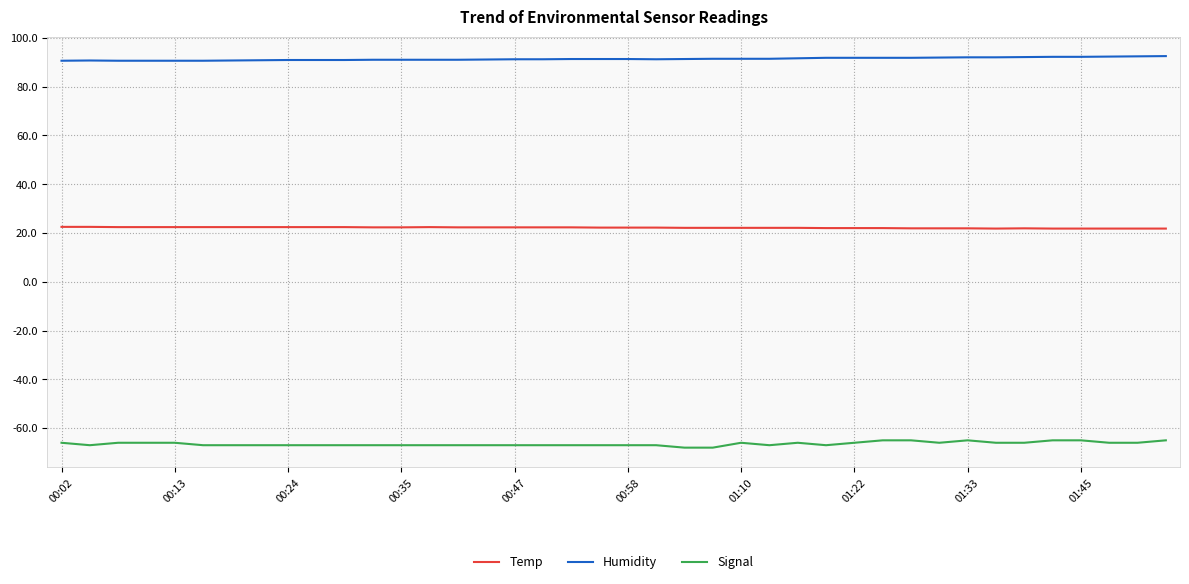

What is the difference between the maximum and minimum values in the Humidity series?

1.9